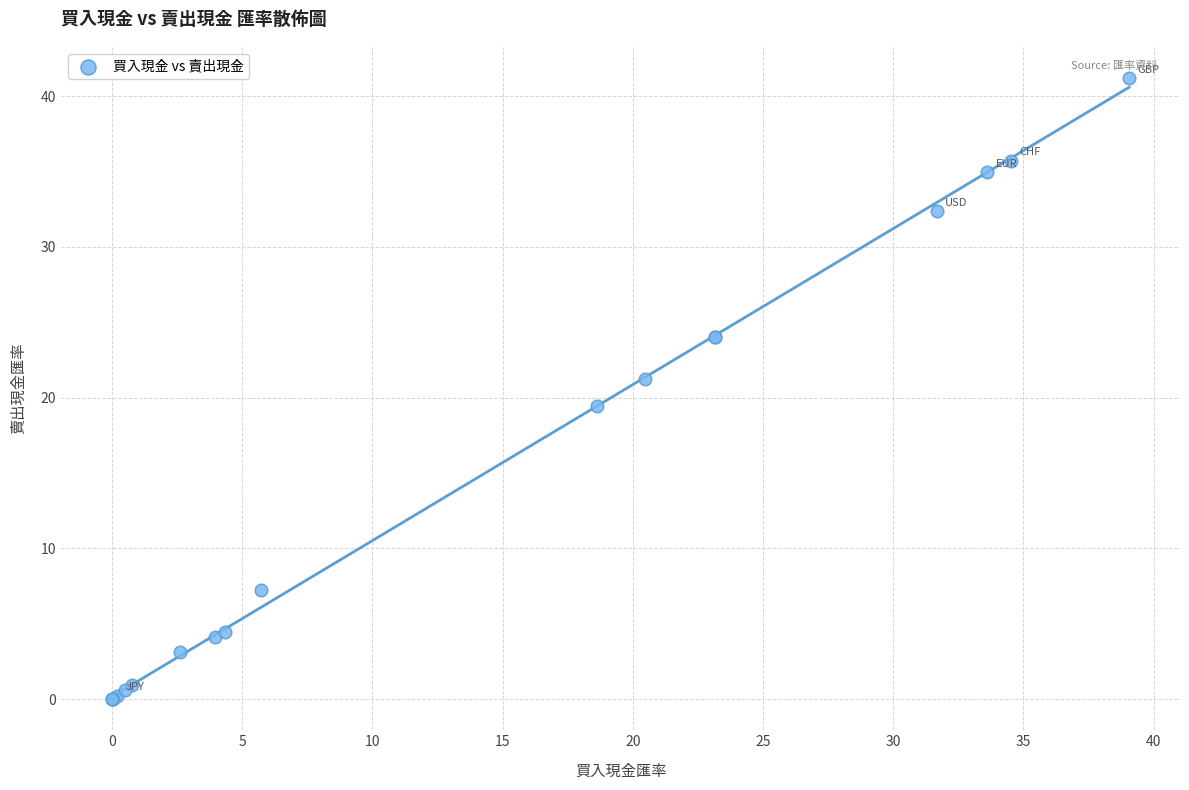

What Y value in the scatter plot is closest to 20?

19.5